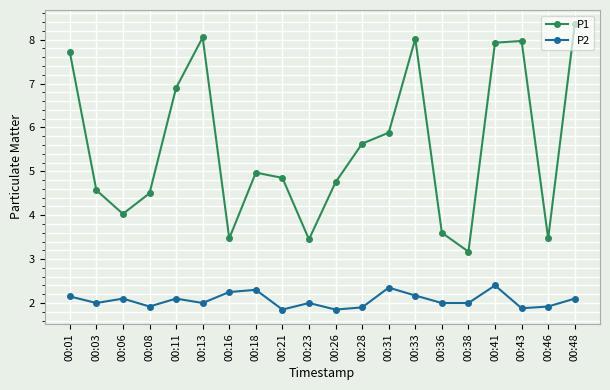

At which category does the chart reach its peak across all series?

00:48